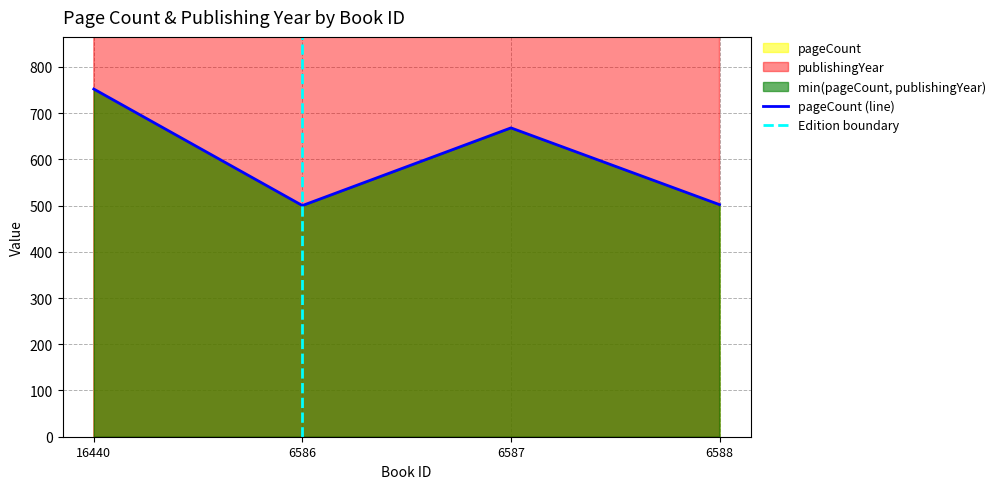

At which label is the value closest to 626?

6587